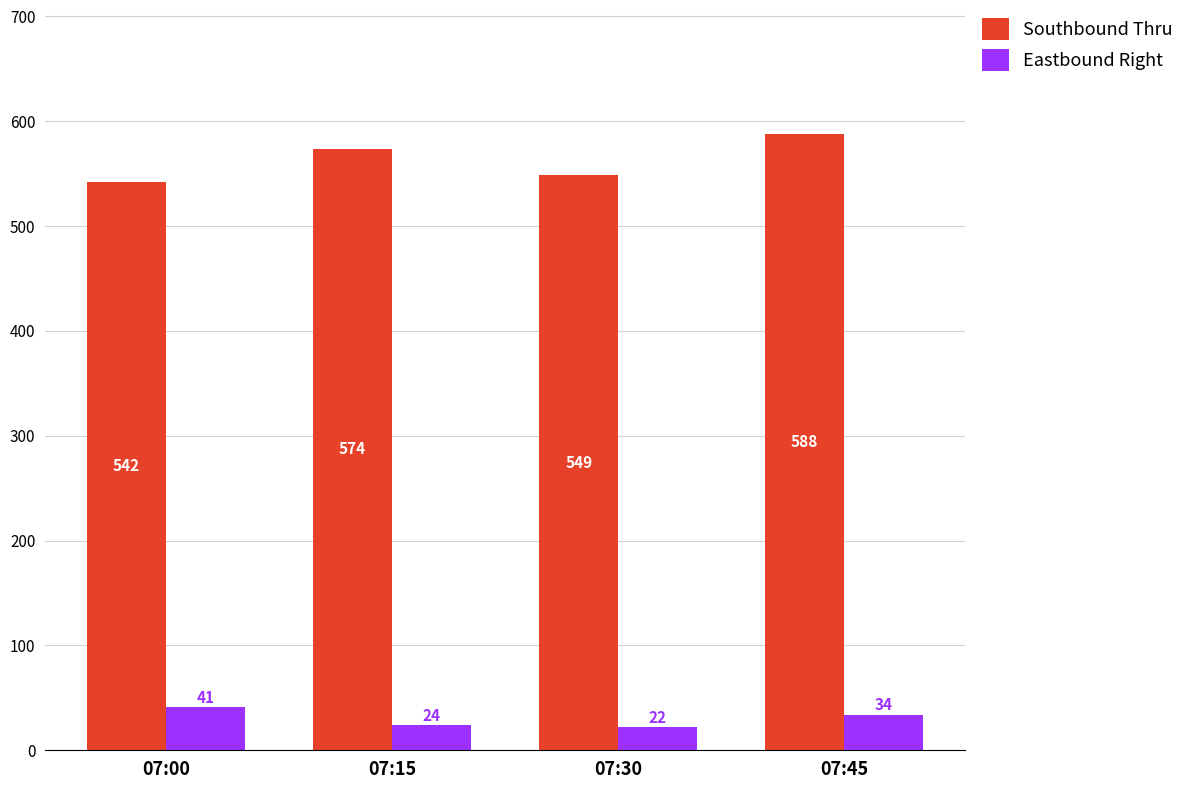

Is the value of Eastbound Right at 07:30 greater than the value of Southbound Thru at 07:30?

No